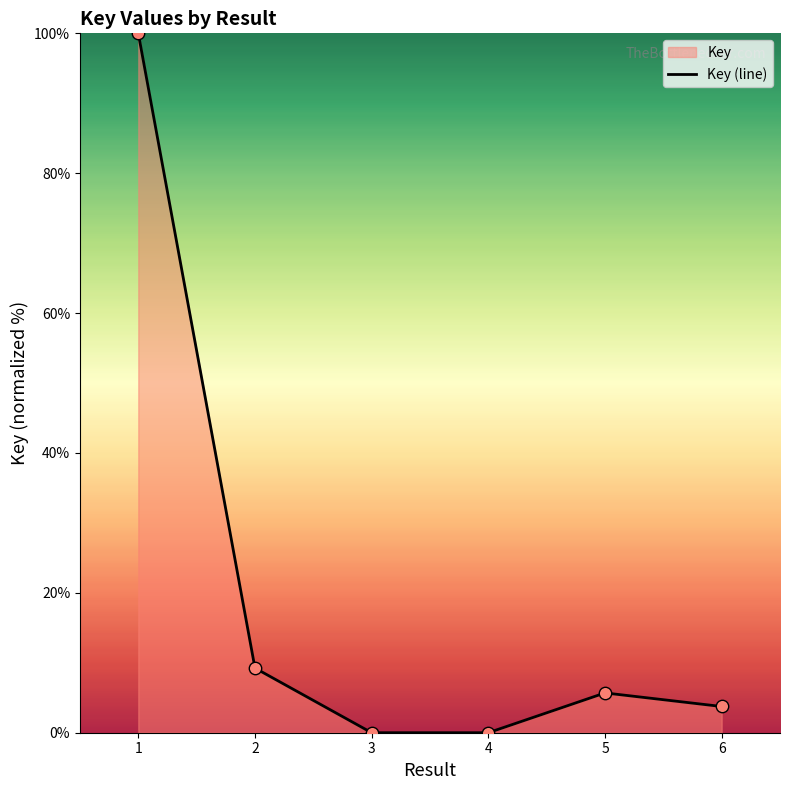

What is the change in value from 3 to 6?

+3.7